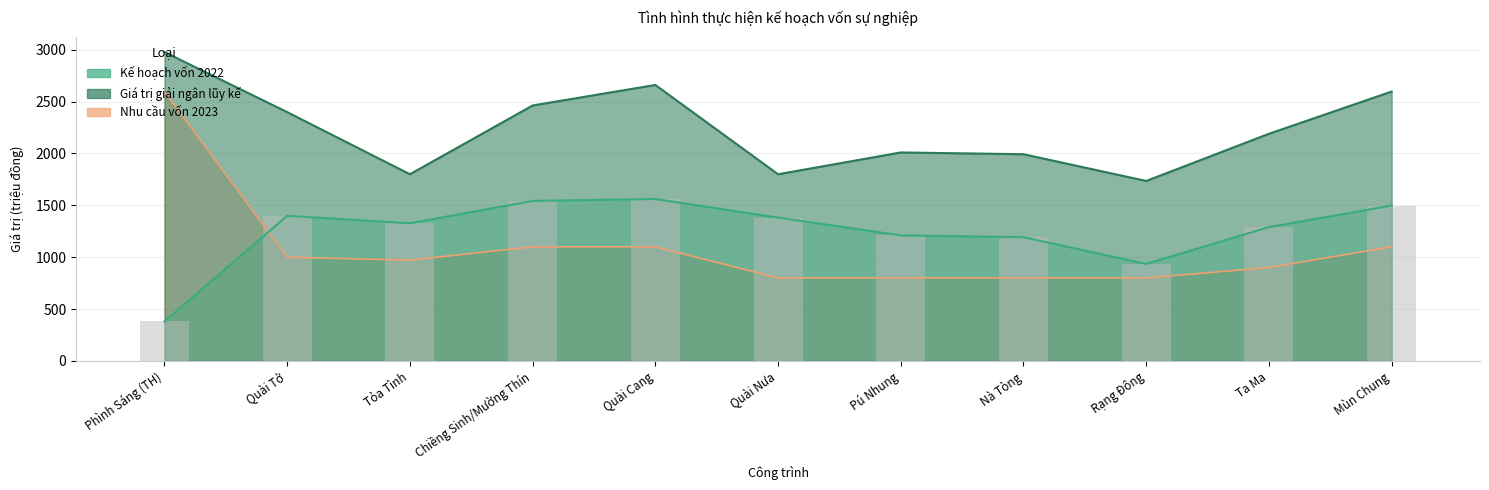

Between Pú Nhung and Tỏa Tình, which is larger?

Tỏa Tình